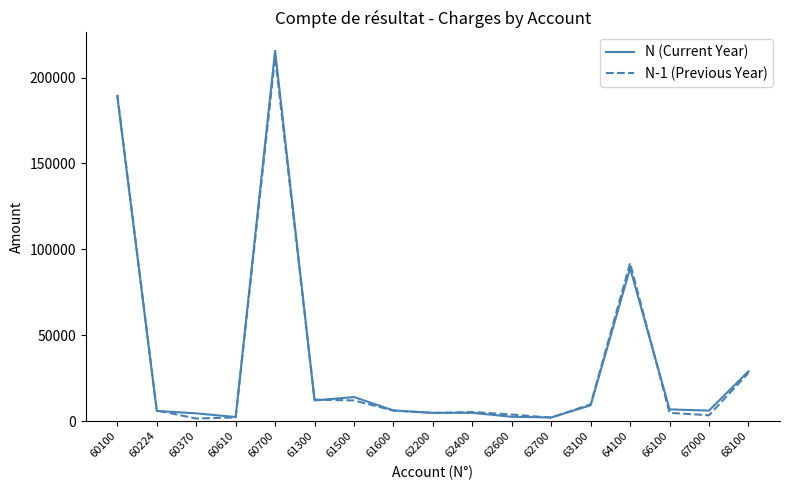

Which series has the largest range (max minus min)?

N (Current Year)